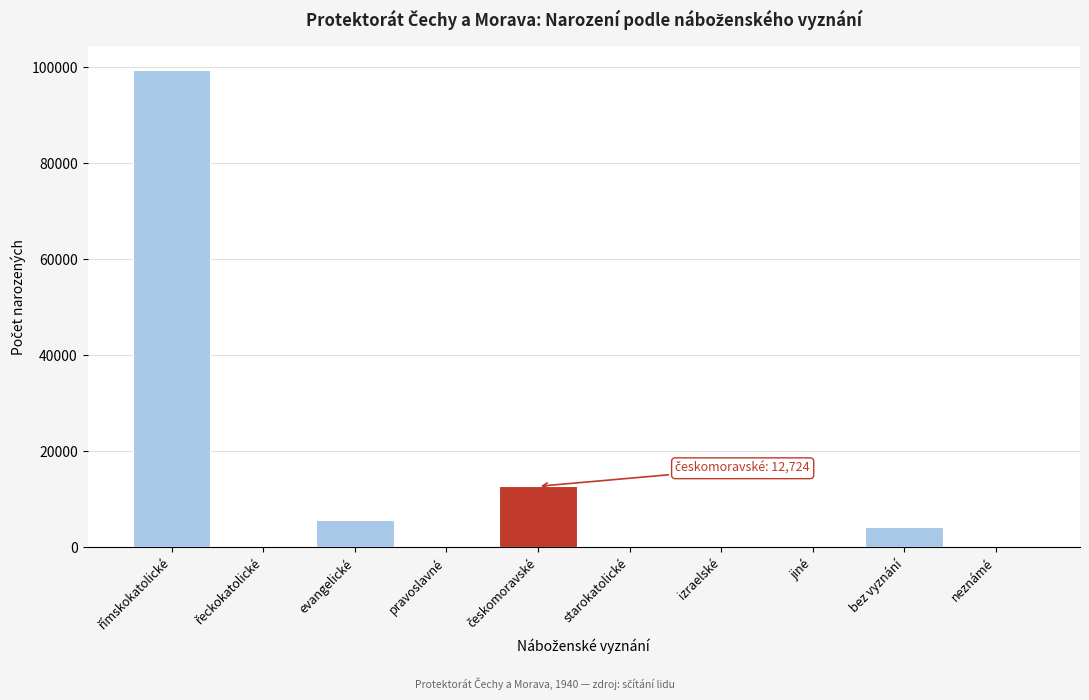

What is the sum of all values?

122543